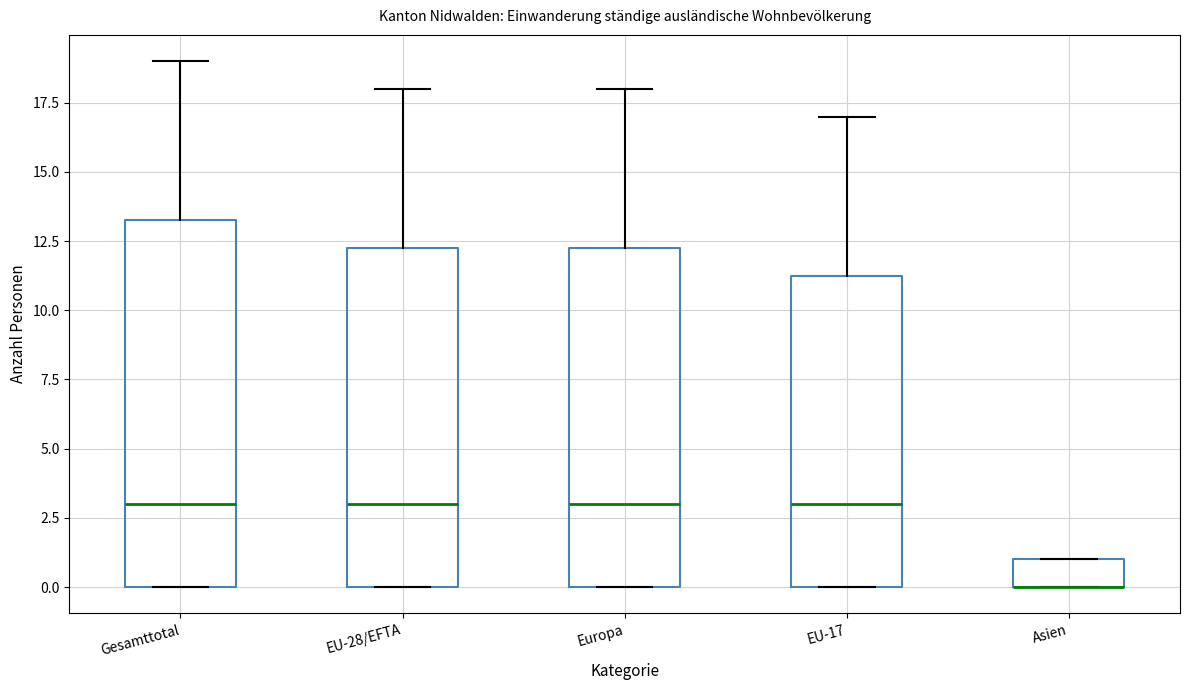

Reading left to right, transcribe this box plot: for each box, give where its median line is, the range the box spans, and where its two whiskers end, as read against the y-axis. The values are not printed on the chart, so give them approximately, as read against the axis.

Gesamttotal: median 3.0, box 0.0 to 13.5, whiskers 0.0 to 19.0
EU-28/EFTA: median 3.0, box 0.0 to 12.5, whiskers 0.0 to 18.0
Europa: median 3.0, box 0.0 to 12.5, whiskers 0.0 to 18.0
EU-17: median 3.0, box 0.0 to 11.5, whiskers 0.0 to 17.0
Asien: median 0.0 (drawn on the box's lower edge), box 0.0 to 1.0, whiskers 0.0 to 1.0